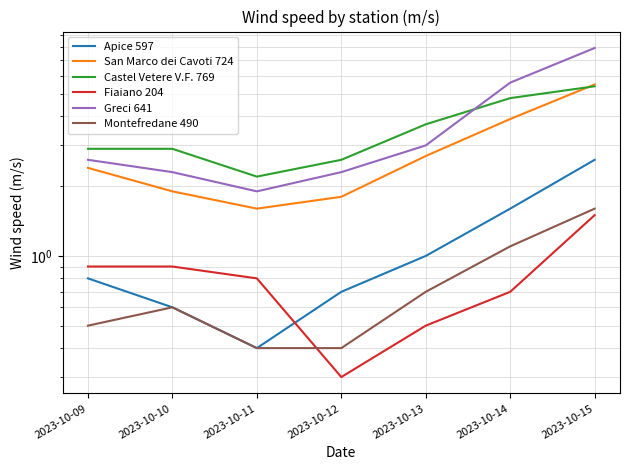

Reading left to right, extract all data points from this chart.

Apice 597: 0.8	0.6	0.4	0.7	1.0	1.6	2.6
San Marco dei Cavoti 724: 2.4	1.9	1.6	1.8	2.7	3.9	5.5
Castel Vetere V.F. 769: 2.9	2.9	2.2	2.6	3.7	4.8	5.4
Fiaiano 204: 0.9	0.9	0.8	0.3	0.5	0.7	1.5
Greci 641: 2.6	2.3	1.9	2.3	3.0	5.6	7.9
Montefredane 490: 0.5	0.6	0.4	0.4	0.7	1.1	1.6